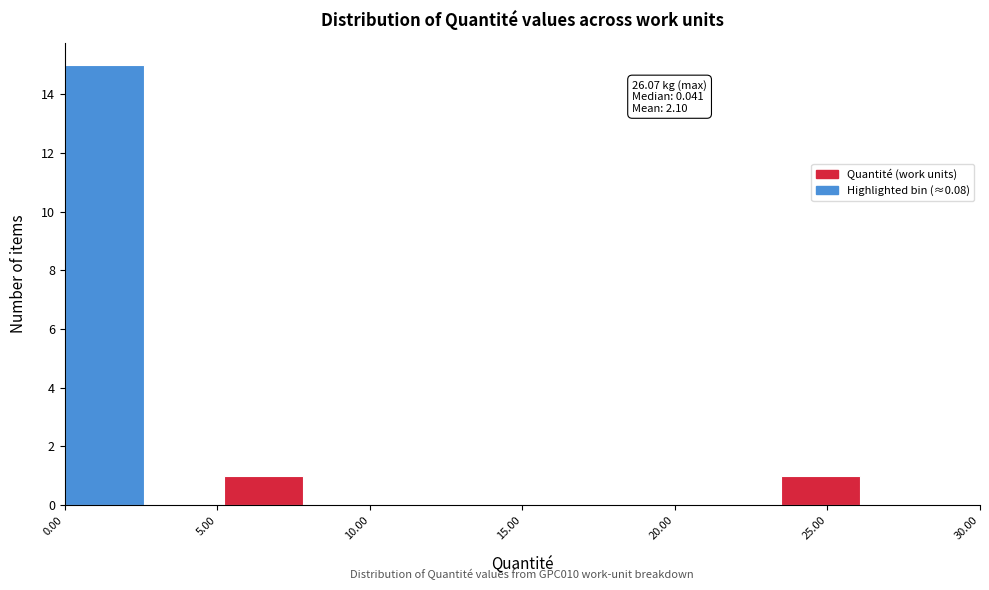

Over which range of the x-axis is the bar tallest?

0.0 to 2.5